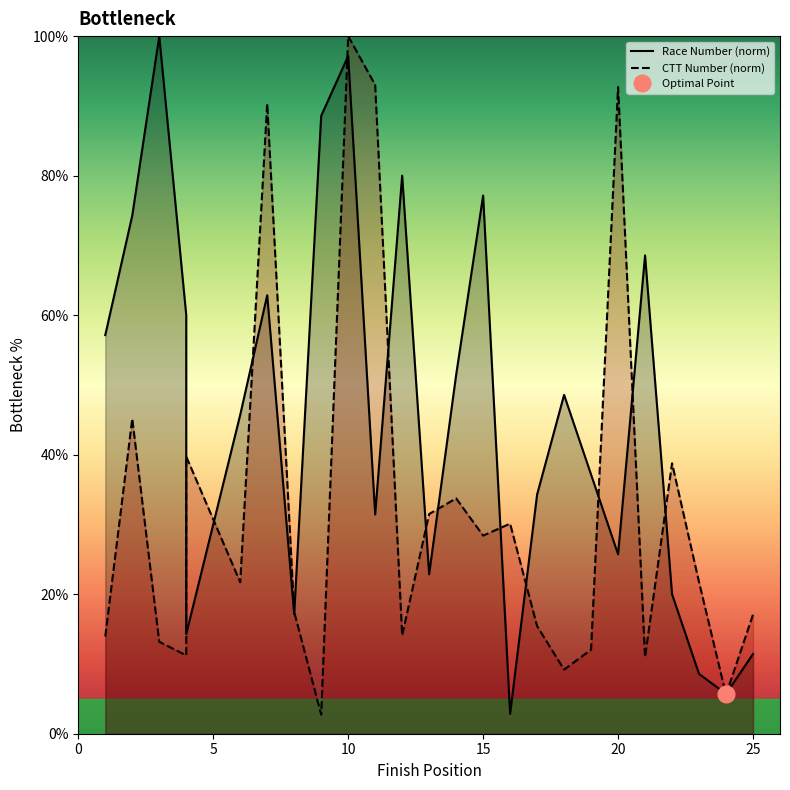

Which series has the largest total across all categories?

Race Number